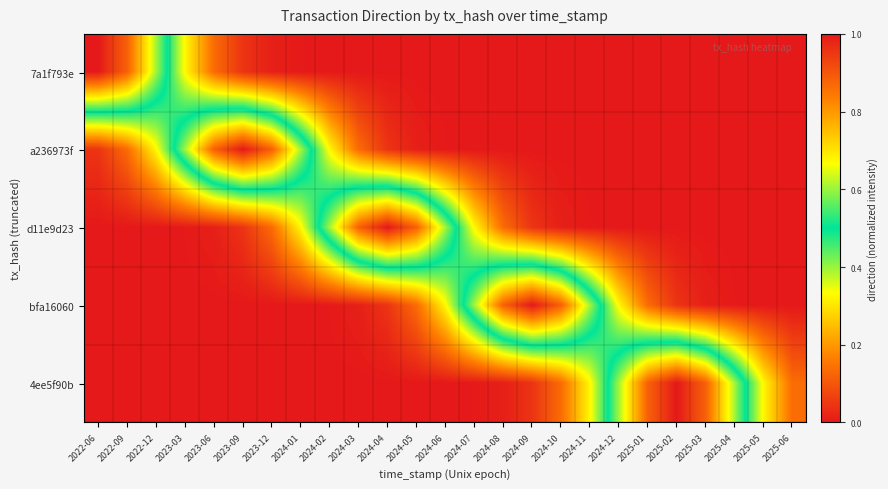

Rank the series at 2023-09 from lowest to highest value.

4ee5f90b, bfa16060, 7a1f793e, d11e9d23, a236973f